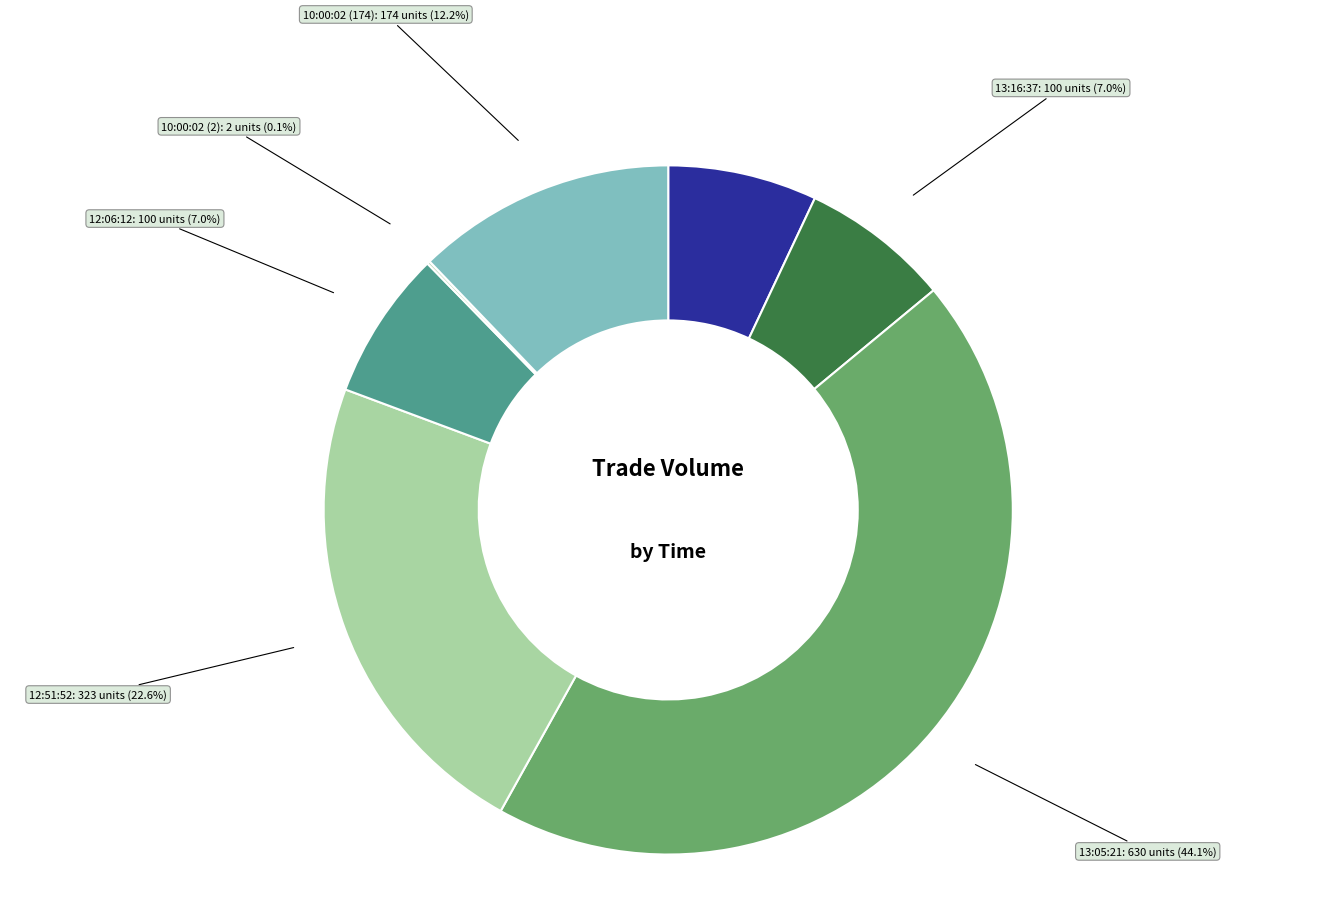

What is the ratio of the value at 10:00:02 (174) to the value at 13:05:21?

0.3